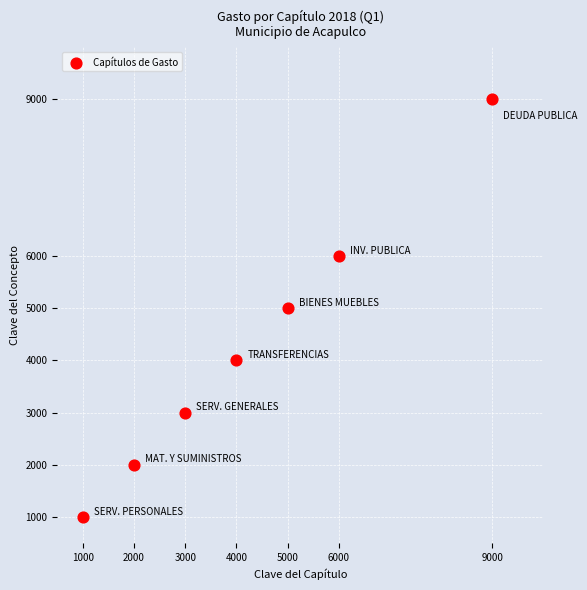

What is the average X value?

4286